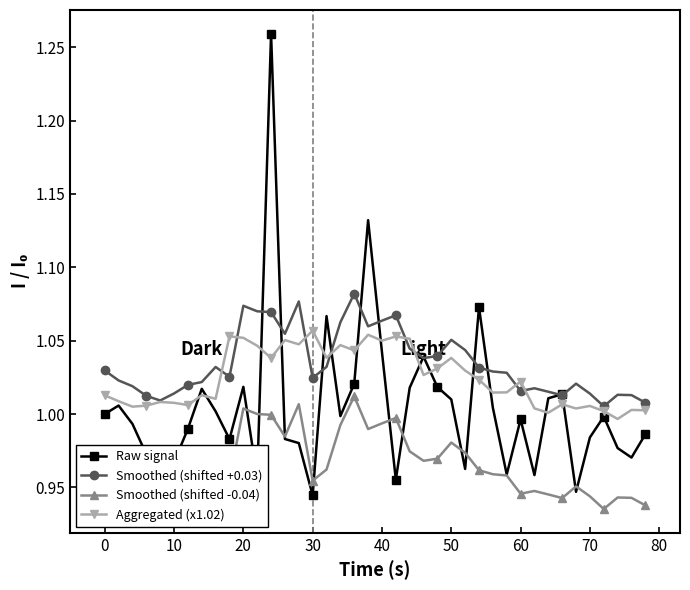

True or false: Smoothed (shifted -0.04) and Smoothed (shifted +0.03) cross at least once.

False